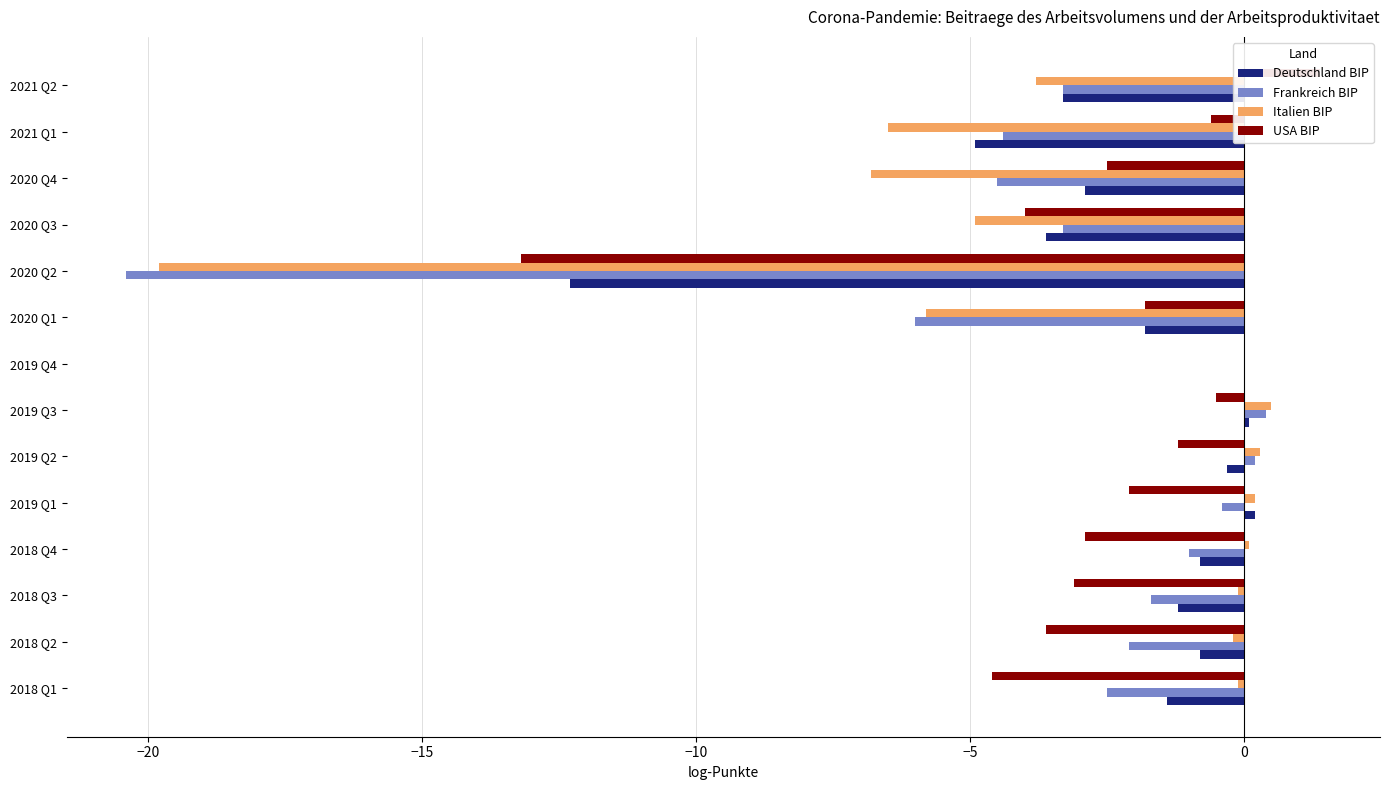

True or false: USA BIP has a value of -8.1 at 2018 Q1.

False